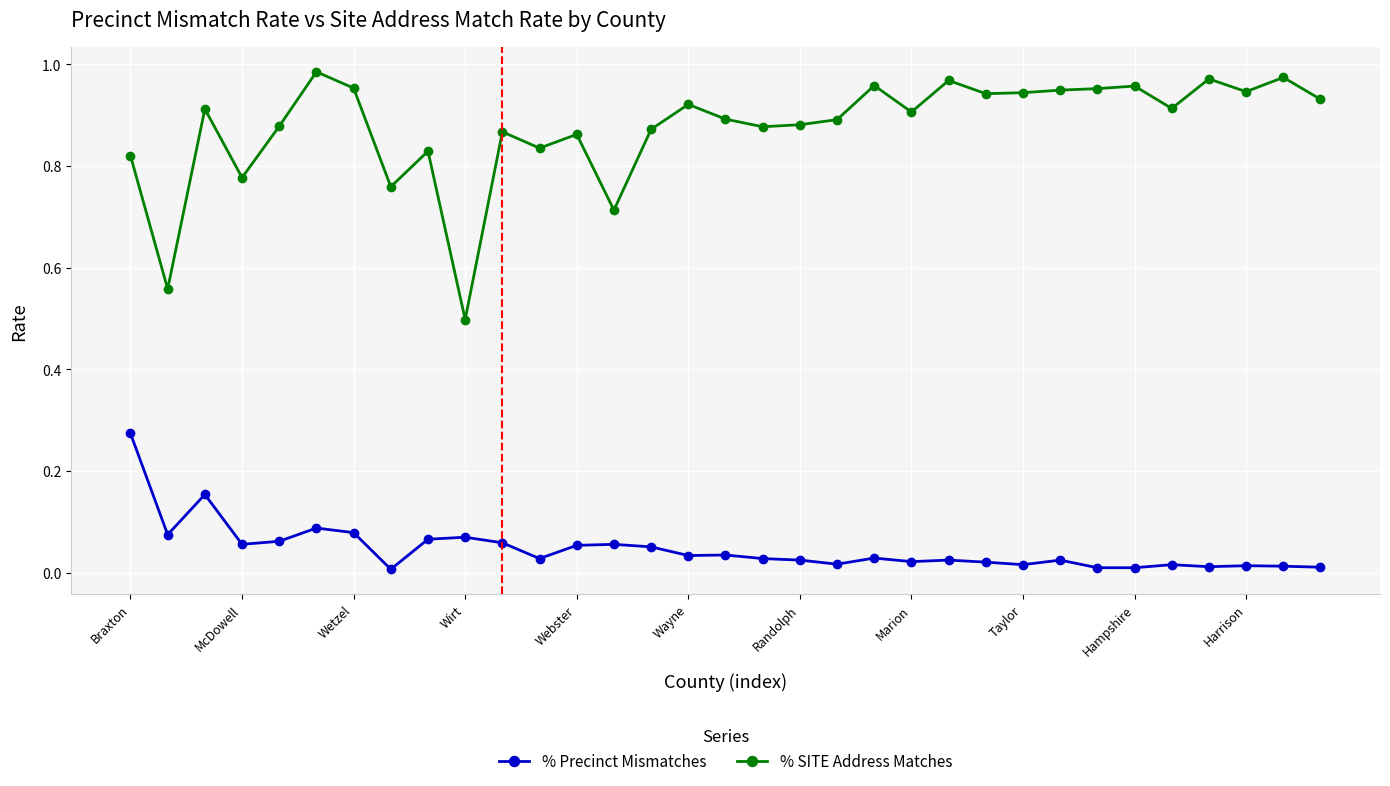

True or false: % SITE Address Matches and % Precinct Mismatches cross at least once.

False